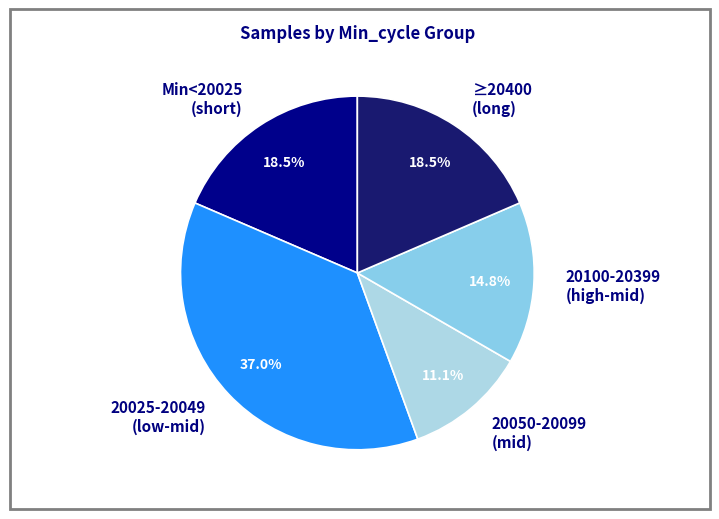

How much of the chart is everything except 20100-20399 (high-mid)?

85.2%